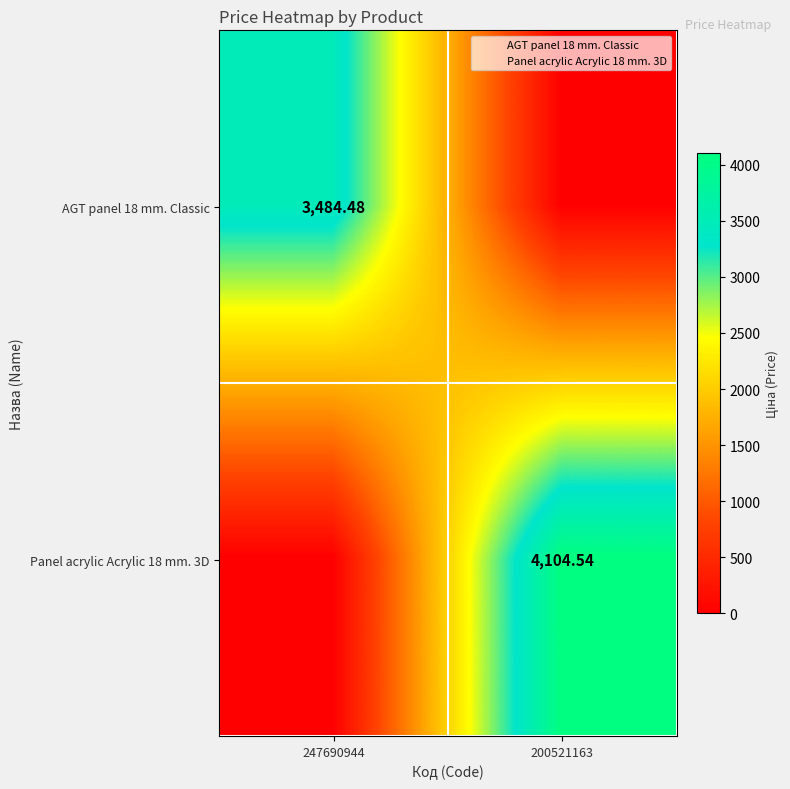

True or false: Panel acrylic Acrylic 18 mm. 3D has a value of 0.0 at 247690944.

True